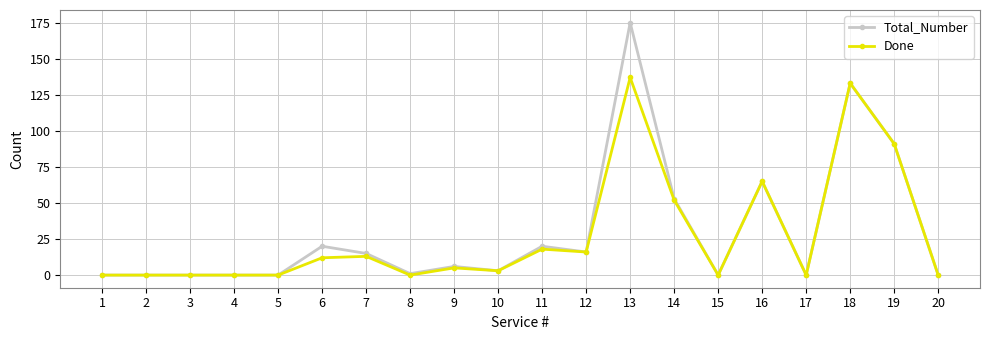

Between 5 and 11, which series saw the biggest shift?

Total_Number